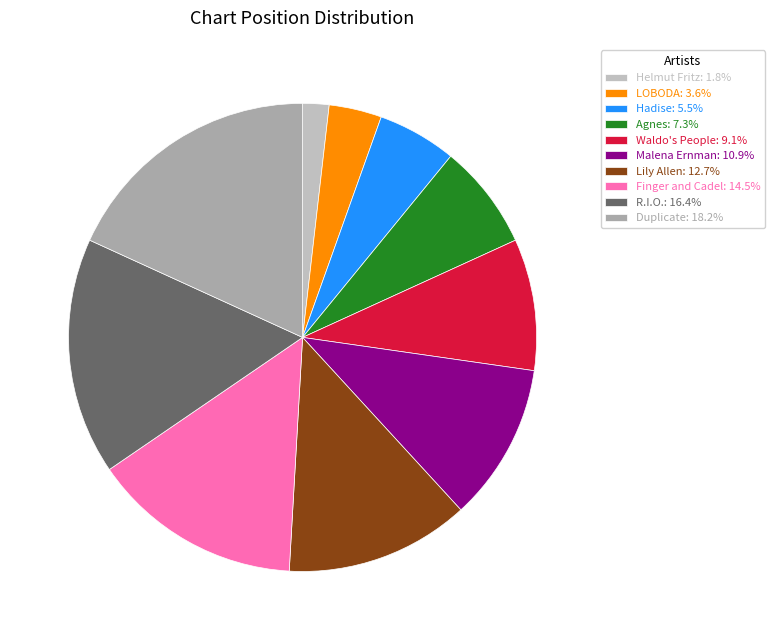

Combined, what portion of the pie is Malena Ernman and LOBODA?

14.5%